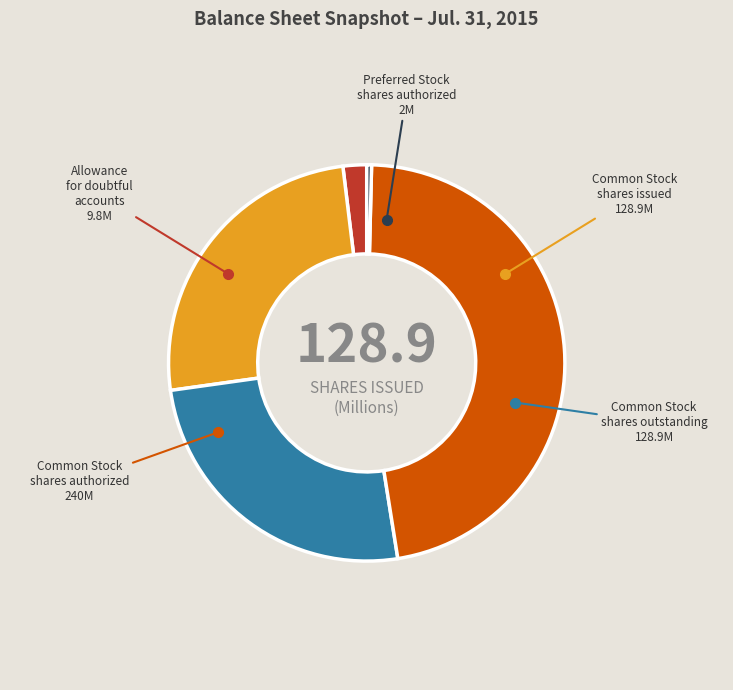

What is the largest slice in the pie chart?

Common Stock shares authorized